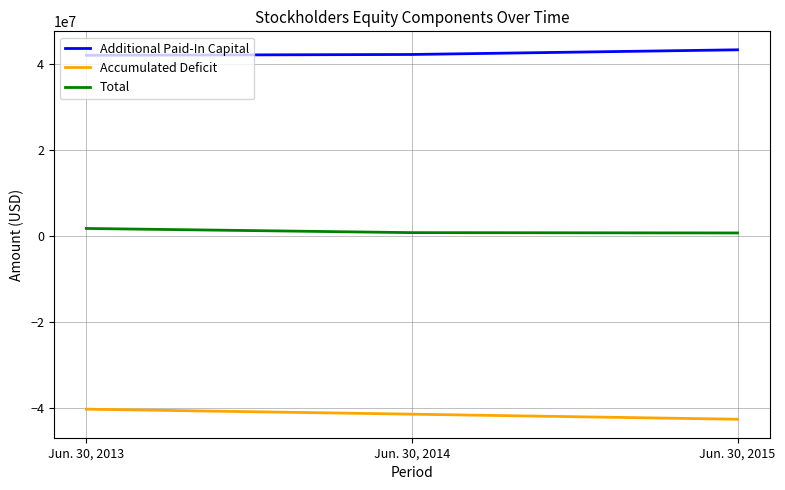

What is the spread (max minus min) of values at Jun. 30, 2014?

83597467